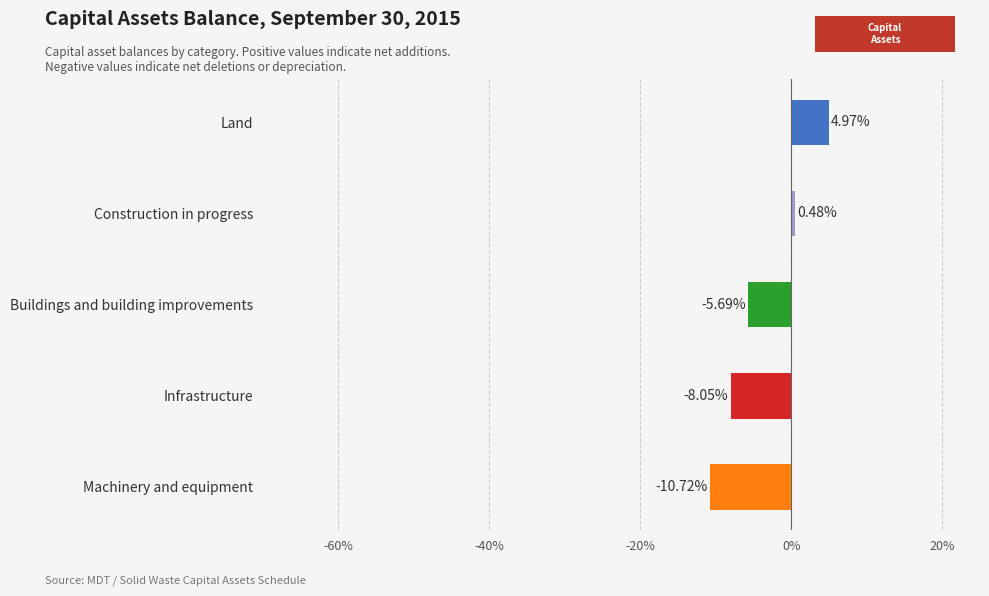

What is the smallest value displayed?

-10.7